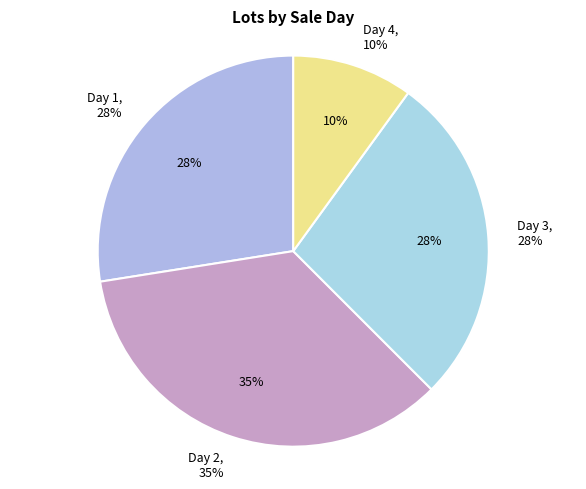

Is it true that 32 is 1% of the pie?

False